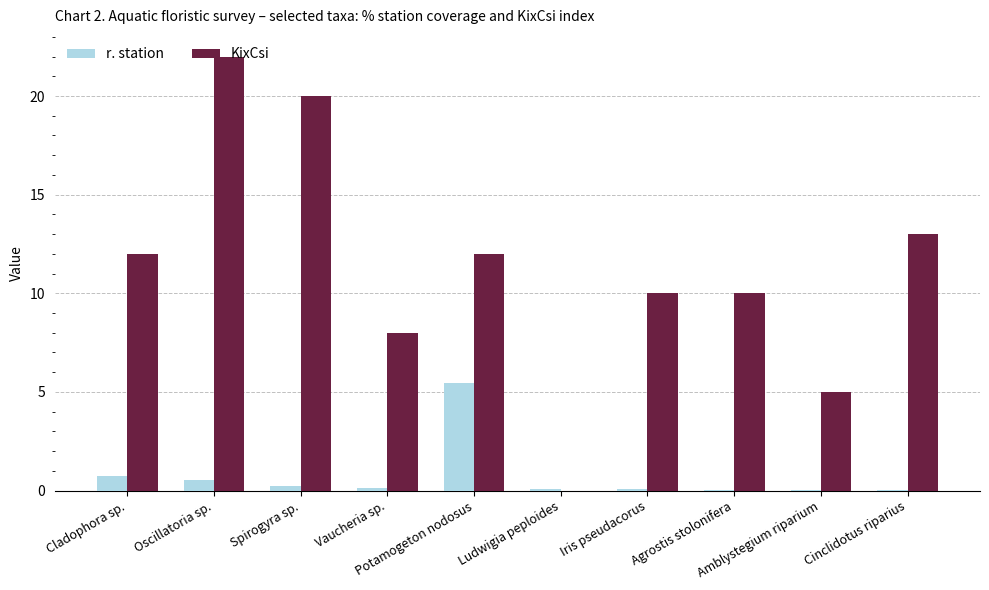

Which series has the widest spread of values?

KixCsi